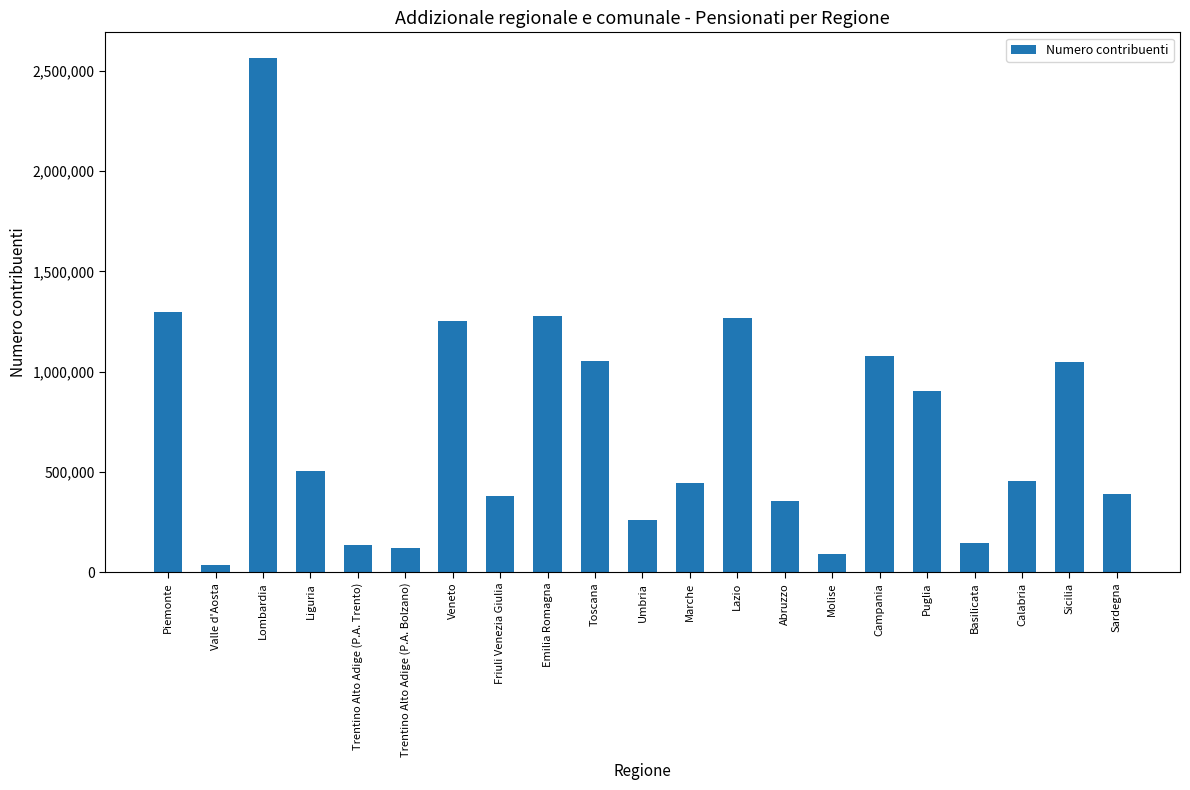

Between Campania and Lazio, which is larger?

Lazio